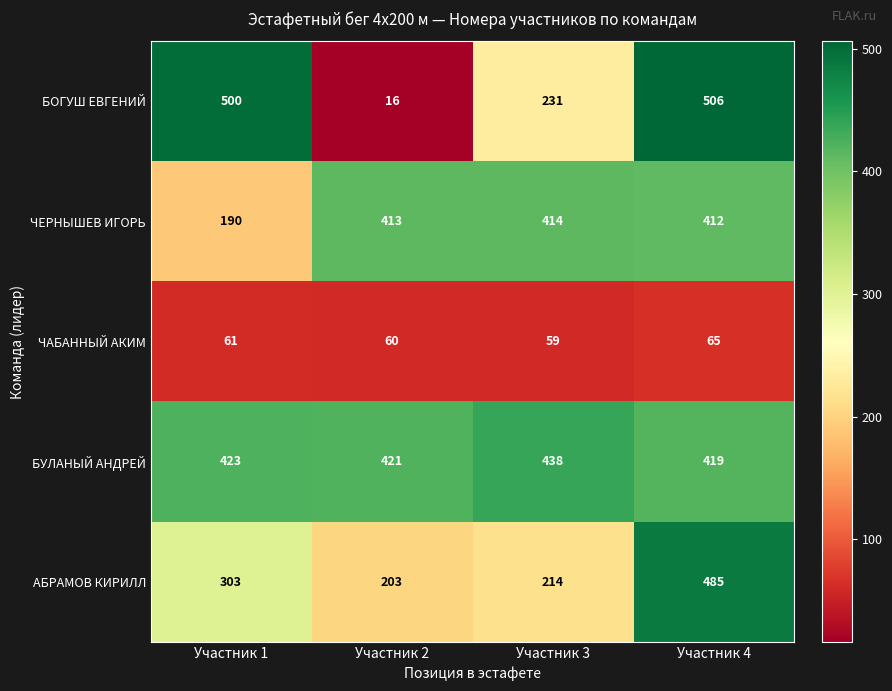

At which category is the sum across all series the highest?

Участник 4